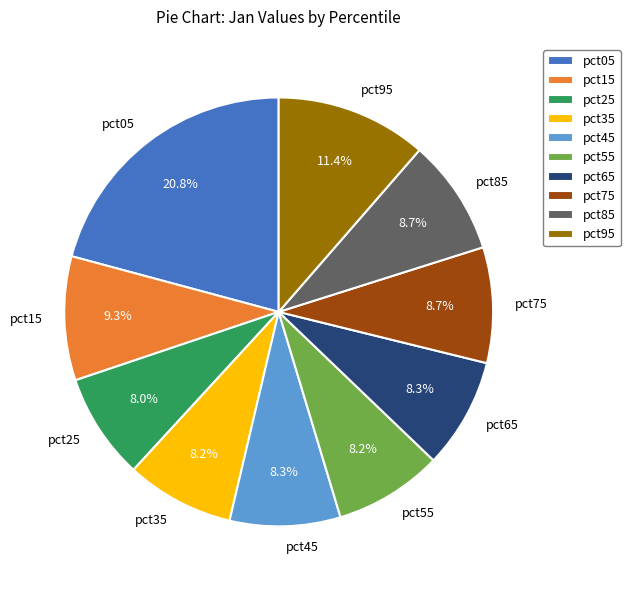

How much of the chart is everything except pct35?

91.8%